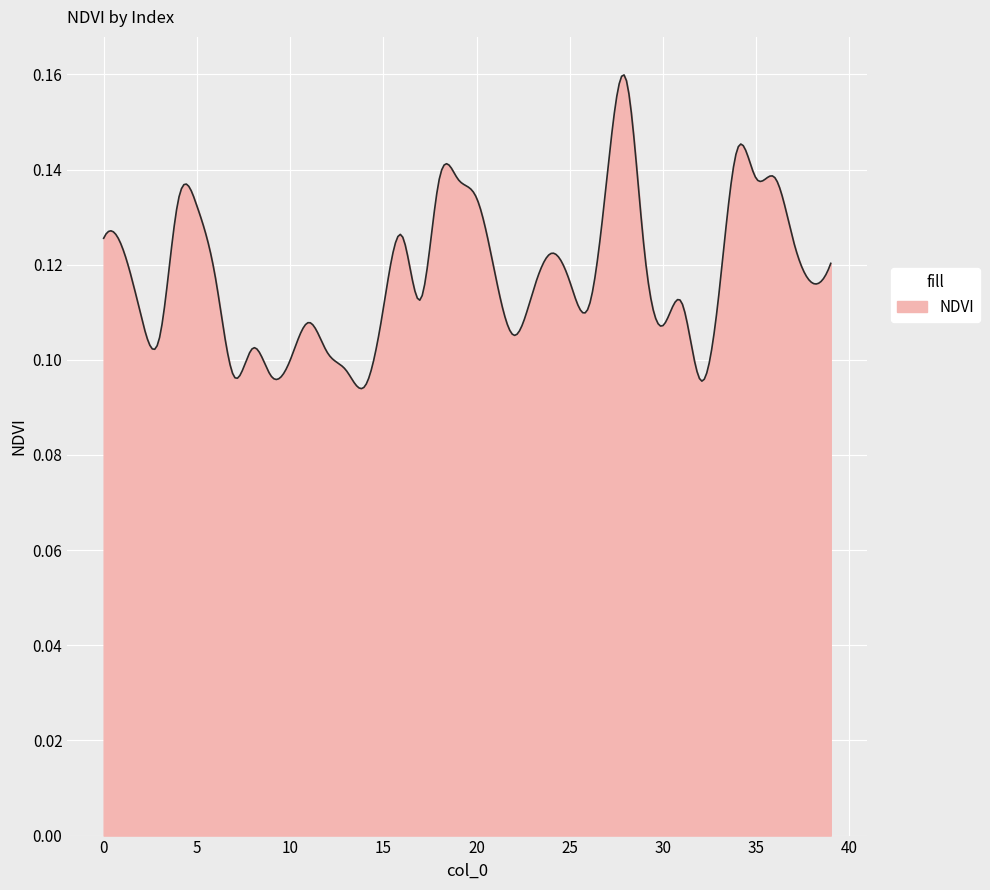

How many lines are shown in the chart?

1